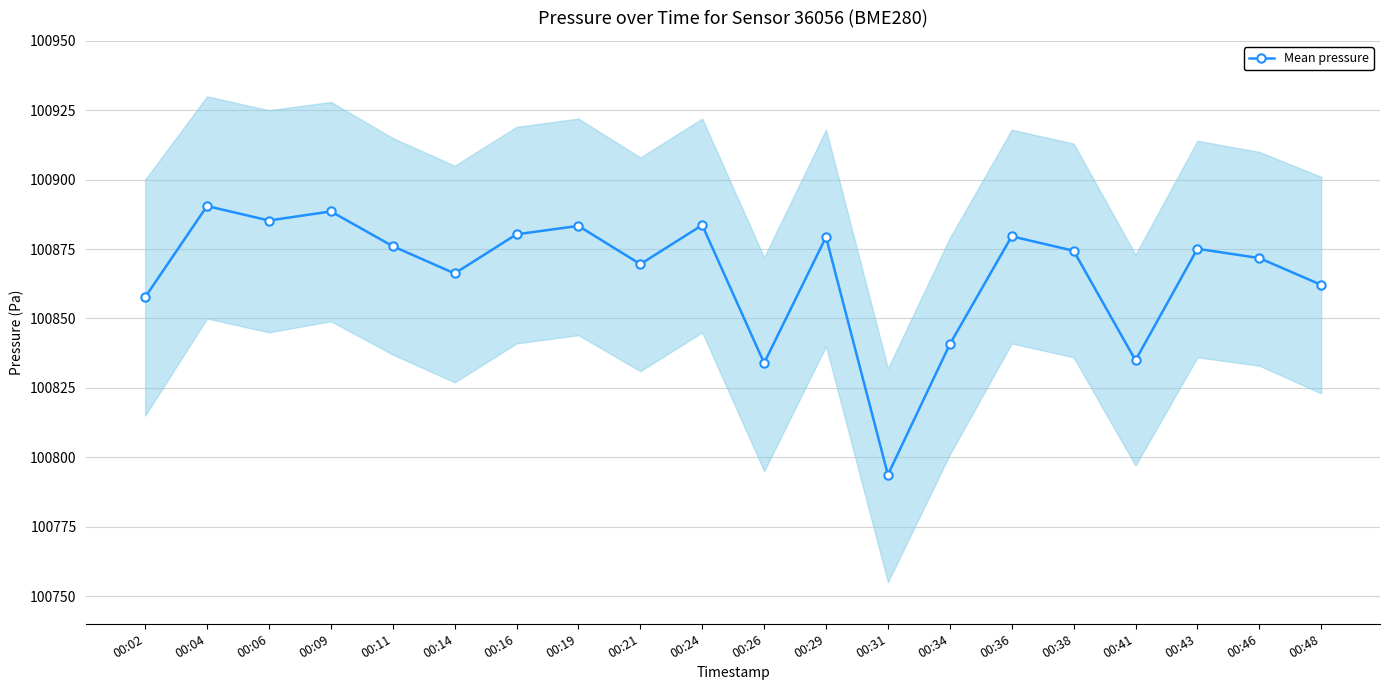

True or false: there are more than 2 points higher than both neighbors.

True